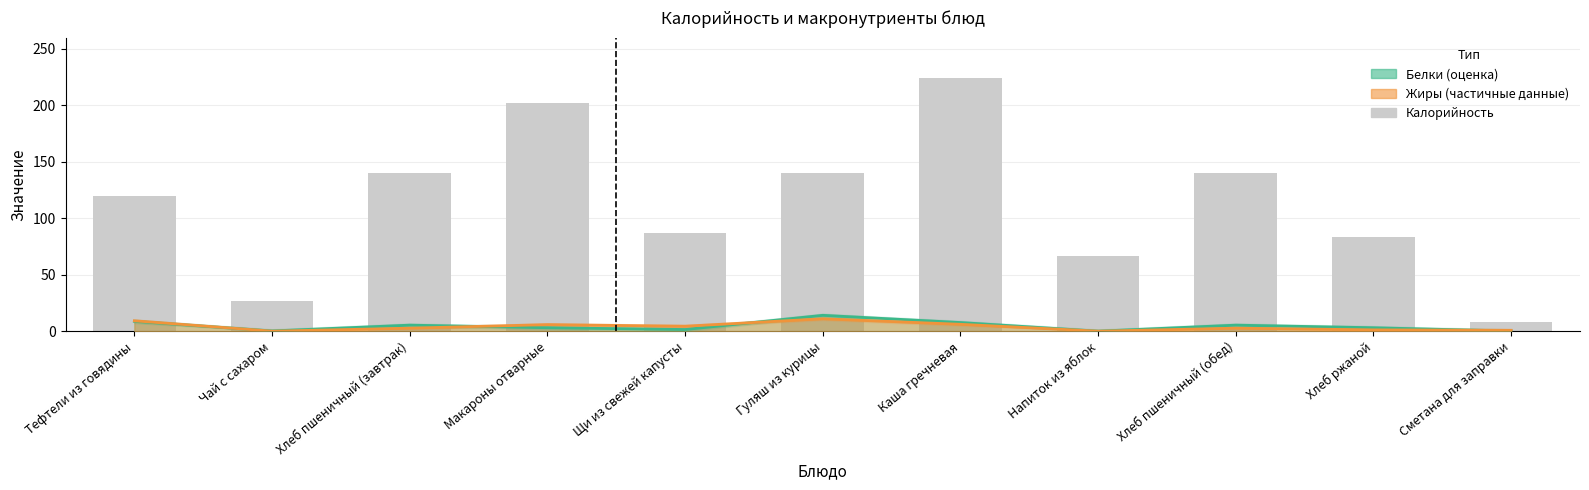

Rank the series at Макароны отварные from lowest to highest value.

Белки, Жиры, Калорийность